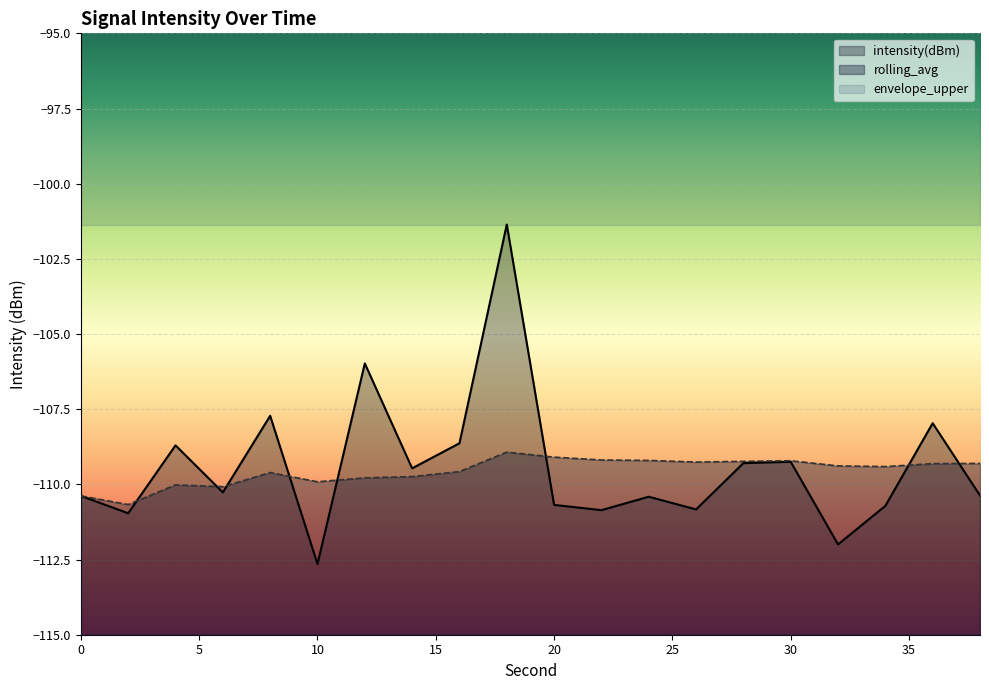

The intensity(dBm) series shows -112.0 at 32. True or false?

True